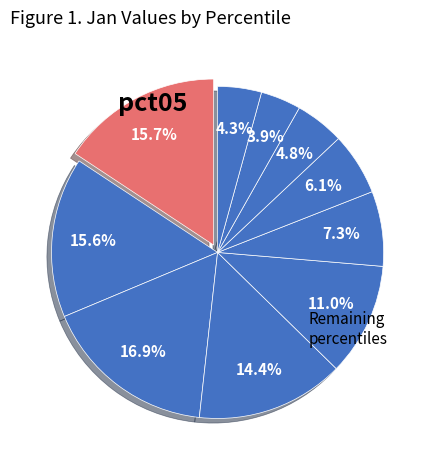

Is there any slice that represents more than half of the pie?

No